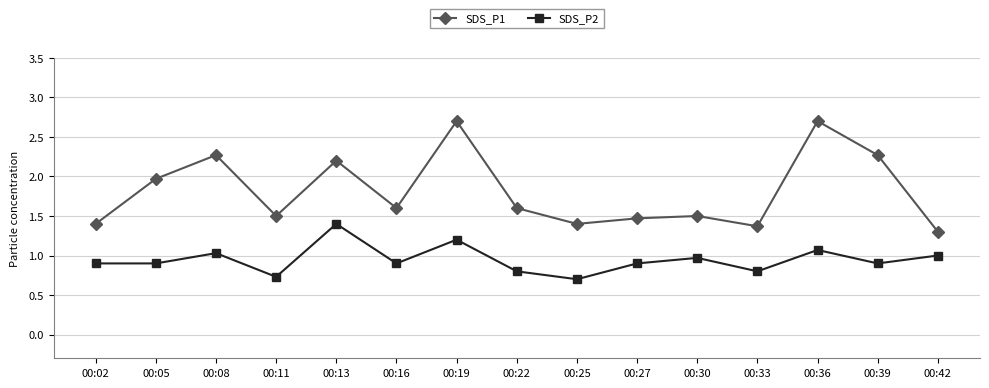

What is the sum of the SDS_P1 values at 00:33 and 00:13?

3.6